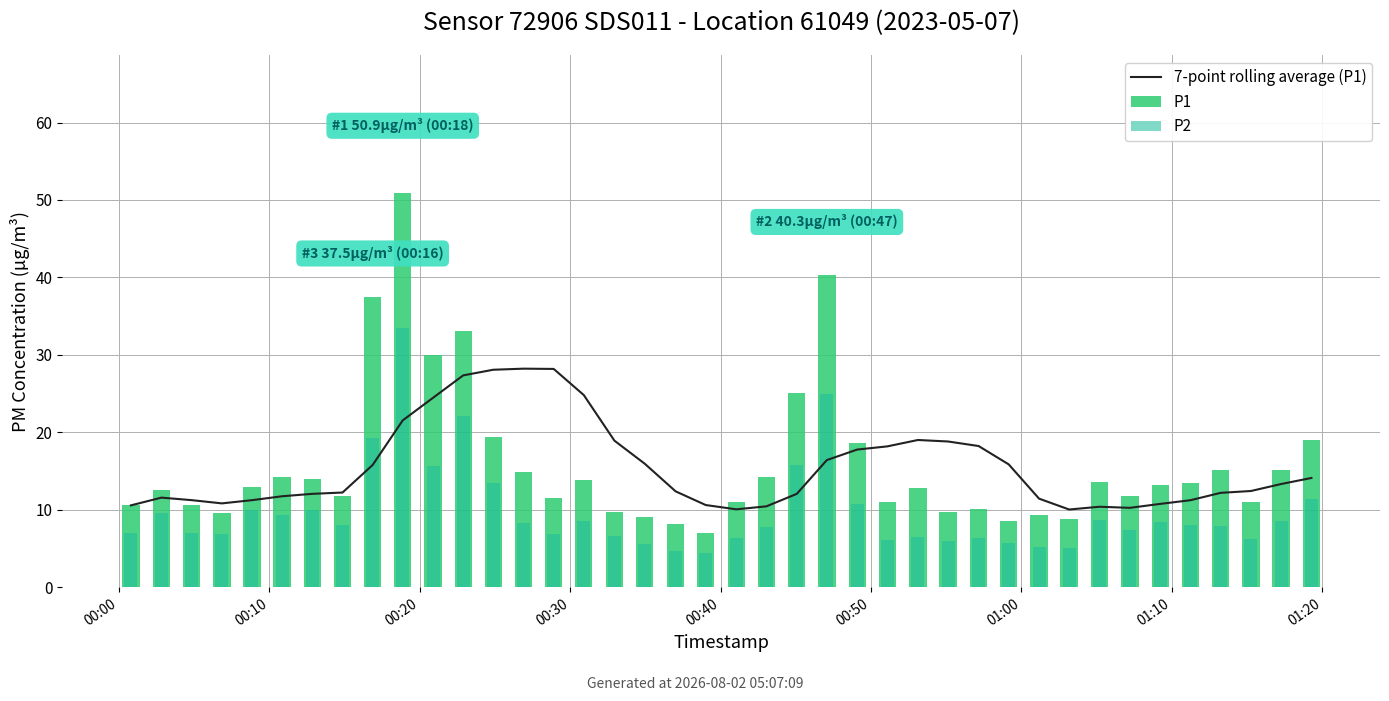

How many values in the P1 series are below 12?

18